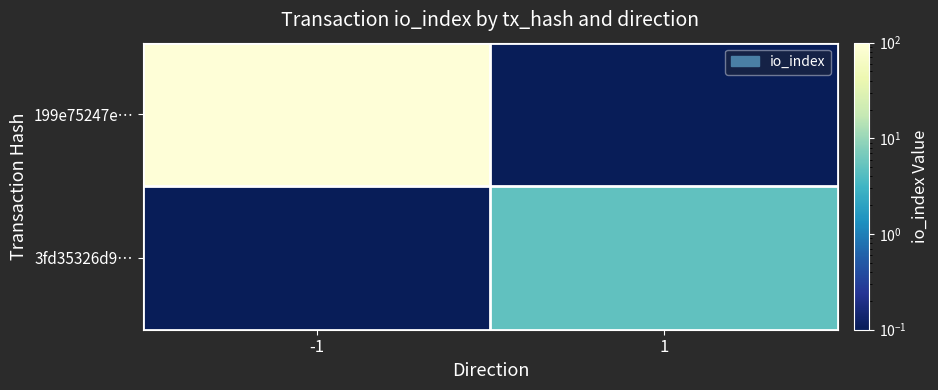

At -1, list the series in order from largest to smallest.

199e75247e…, 3fd35326d9…